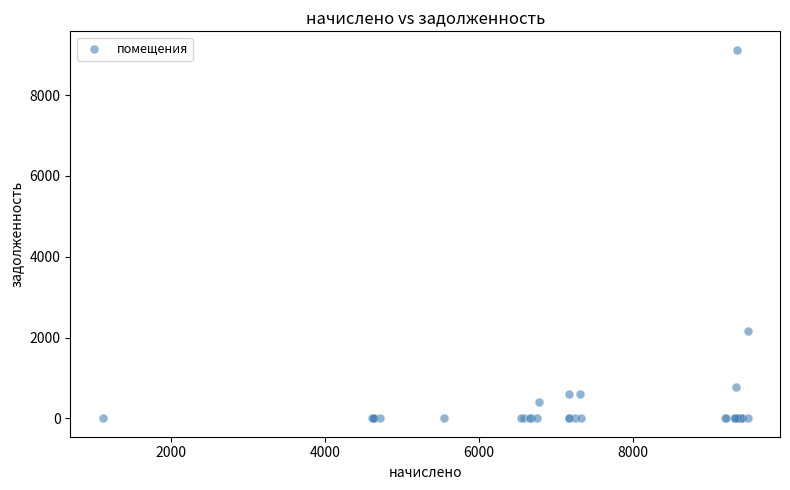

What Y value in the scatter plot is closest to 4561?

2168.6